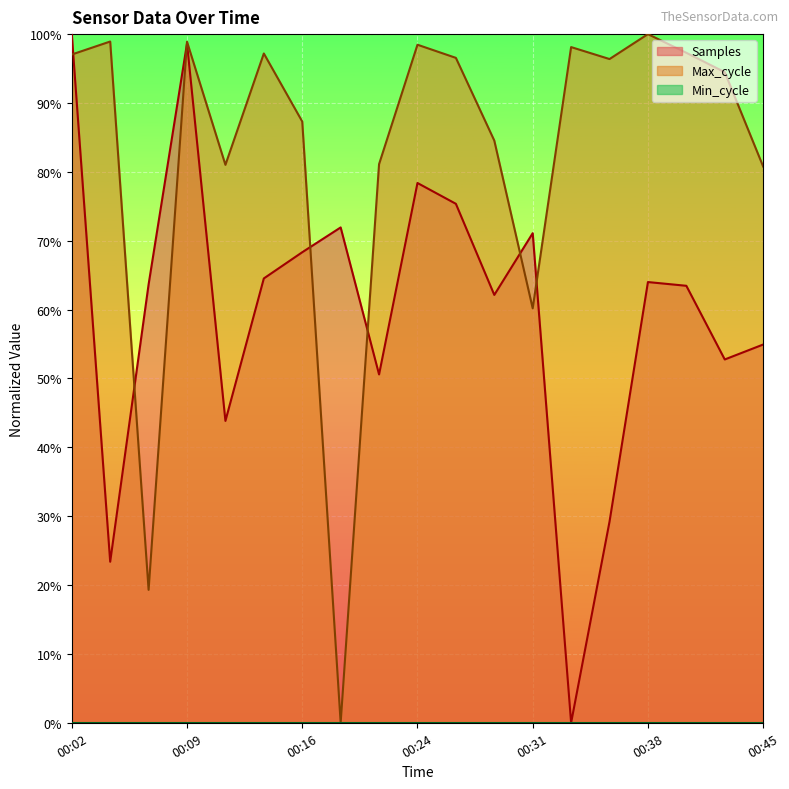

Which has a higher value, 00:24 or 00:38?

00:24